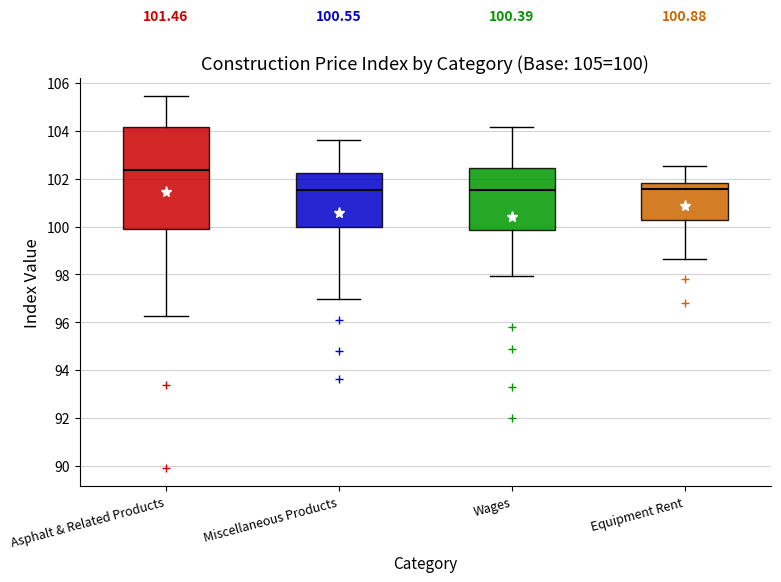

Which box is the tallest, from its lower edge to its upper edge?

Asphalt & Related Products